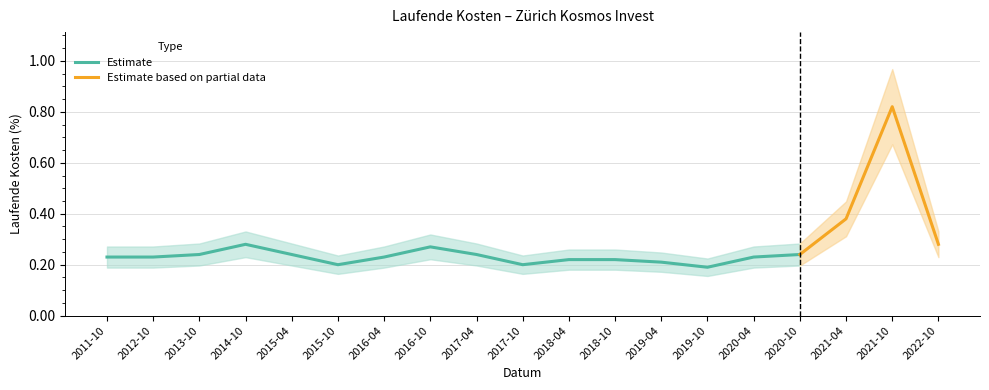

True or false: Estimate has a value of 0.1 at 2016-10.

False